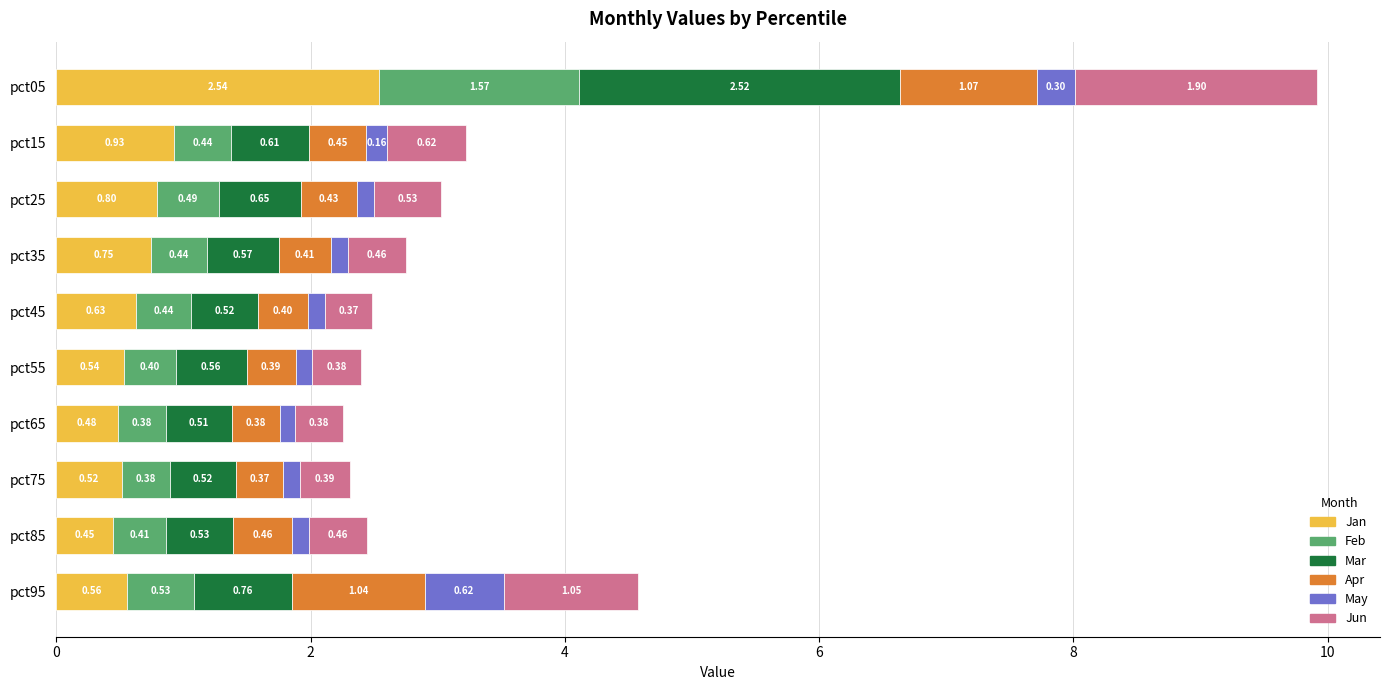

At which category is the sum across all series the highest?

pct05